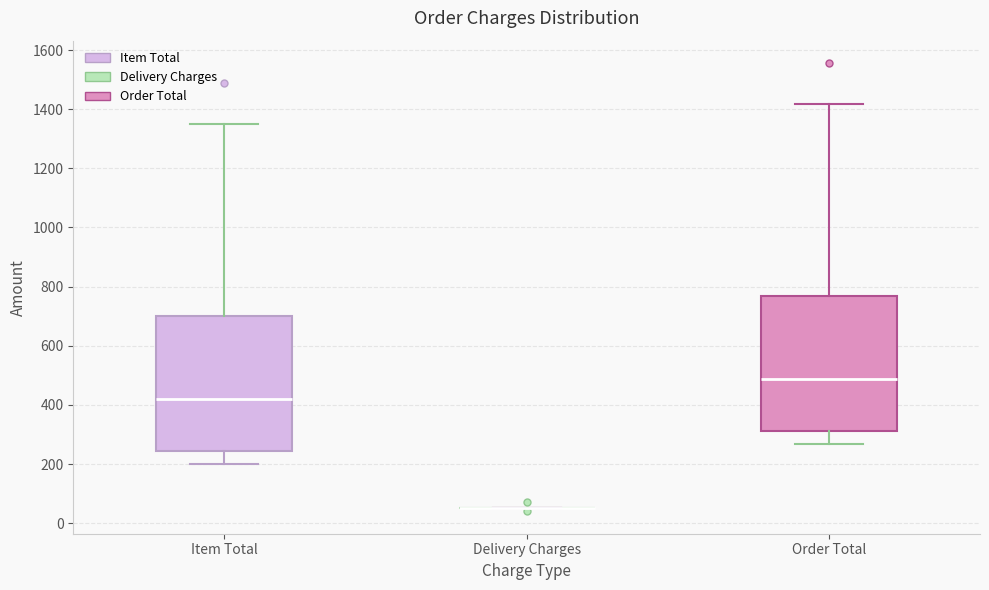

Reading left to right, read every box against the y-axis: the position of its median line, the range the box covers, and the ends of its whiskers. The values are not printed on the chart, so give them approximately, as read against the axis.

Item Total: median 420, box 240 to 700, whiskers 200 to 1360
Delivery Charges: box collapsed to a line at 60, whiskers 60 to 60
Order Total: median 480, box 320 to 760, whiskers 260 to 1420